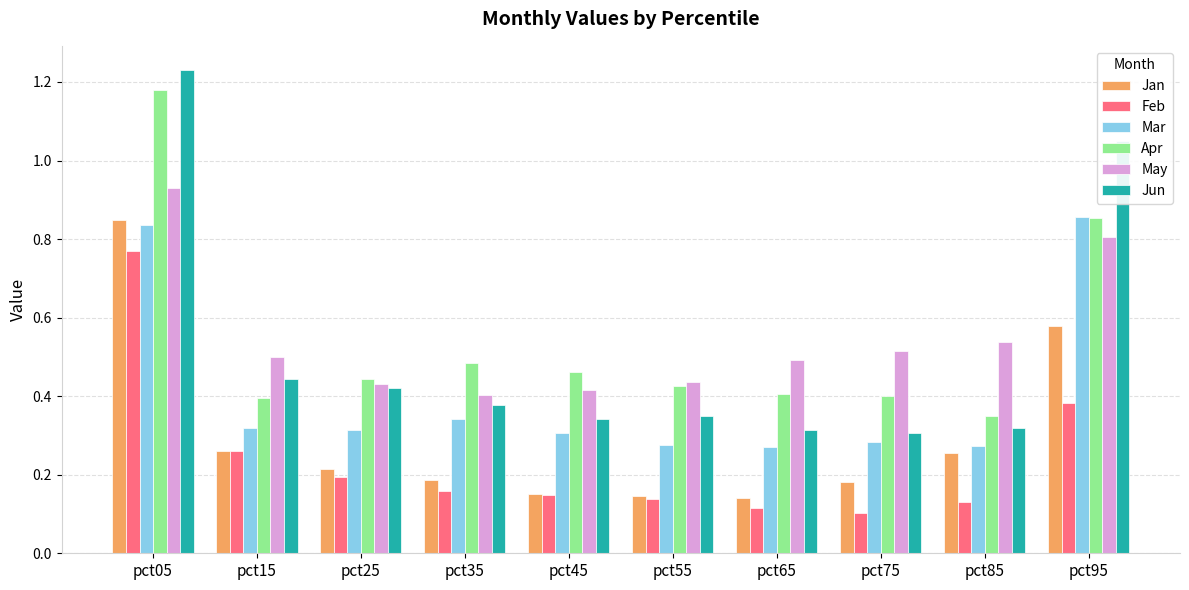

Which series has the largest range (max minus min)?

Jun